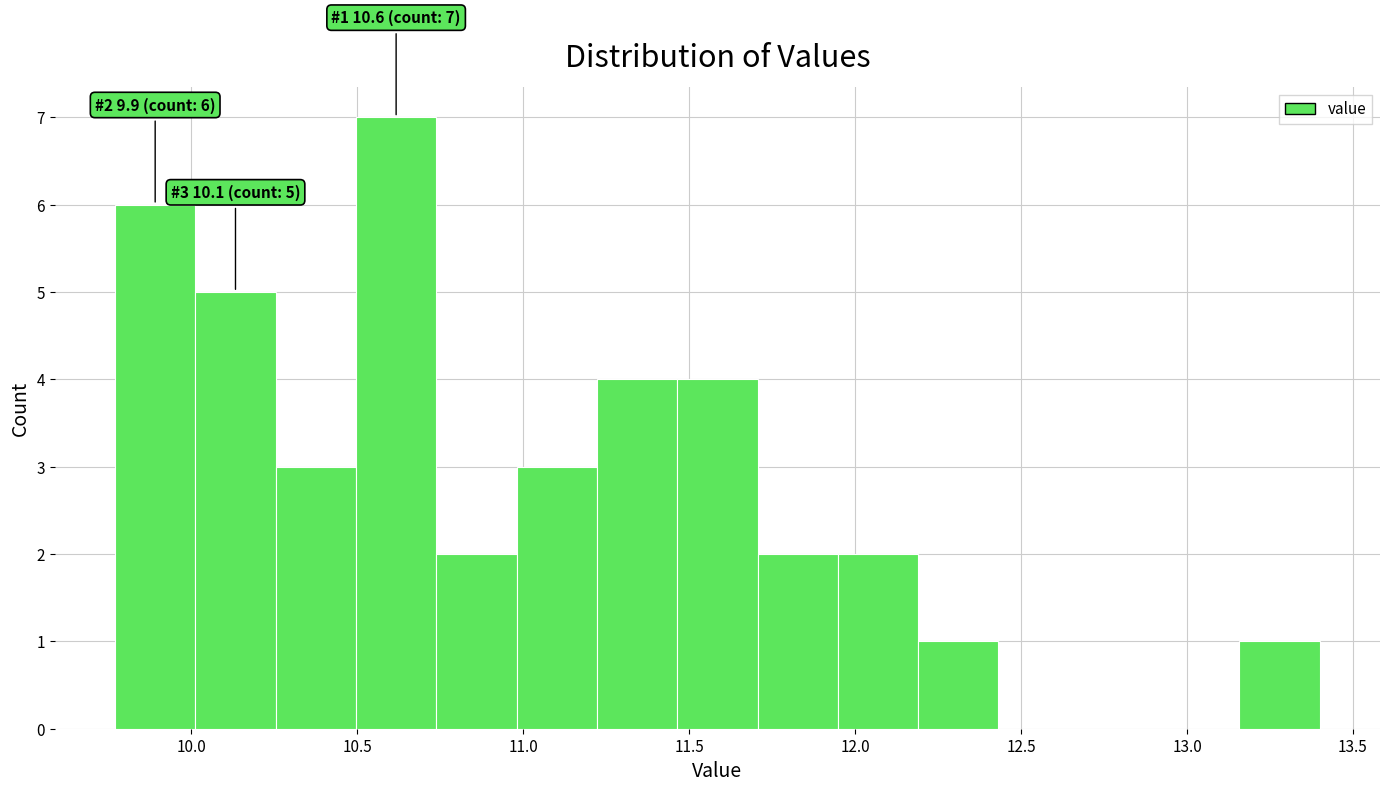

Which range on the x-axis has the tallest bar?

10.50 to 10.75